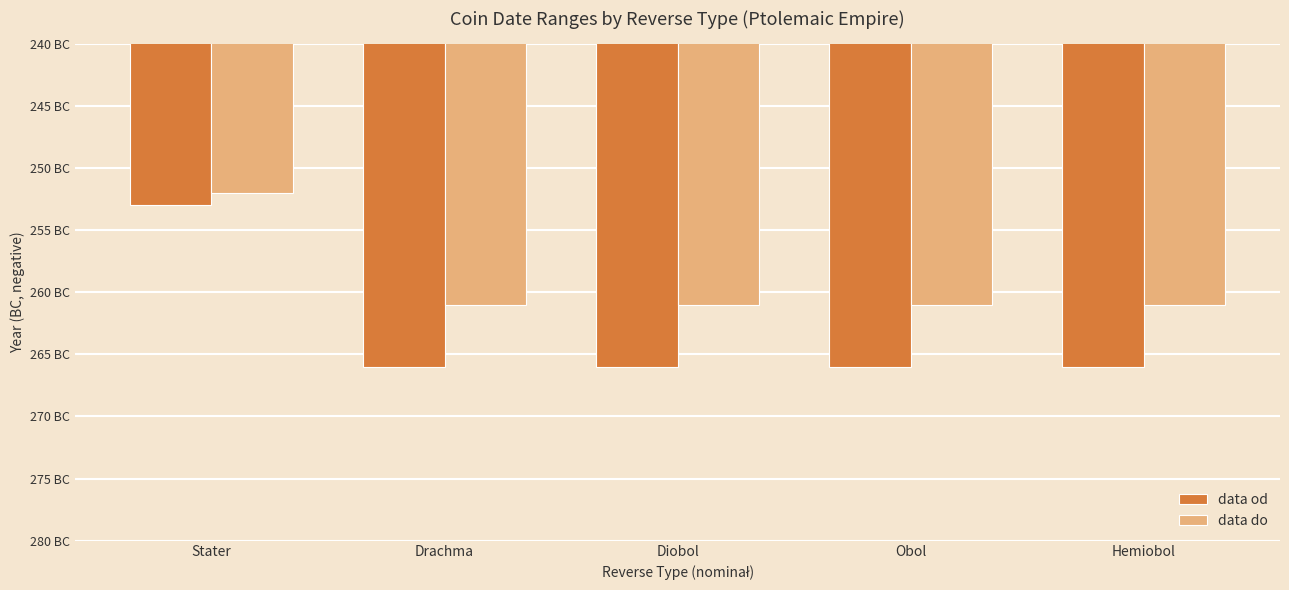

List the labels in order of data od value, largest first.

Stater, Drachma, Diobol, Obol, Hemiobol